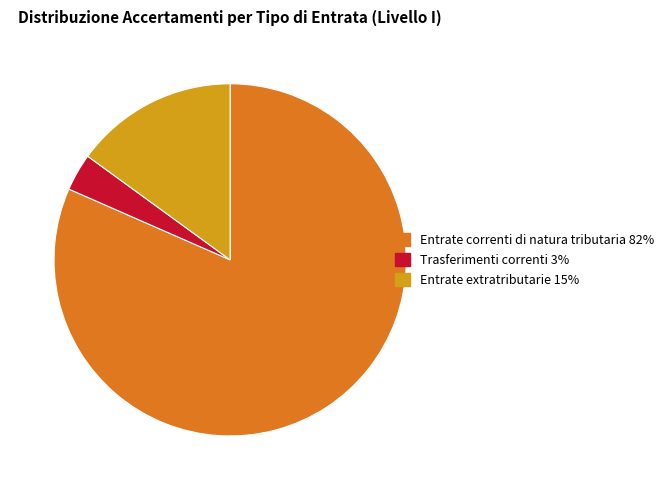

What is the largest slice in the pie chart?

Entrate correnti di natura tributaria